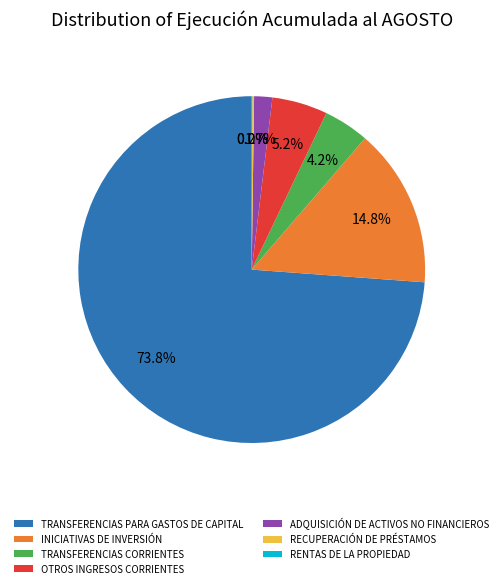

Does ADQUISICIÓN DE ACTIVOS NO FINANCIEROS represent more than half of the total?

No